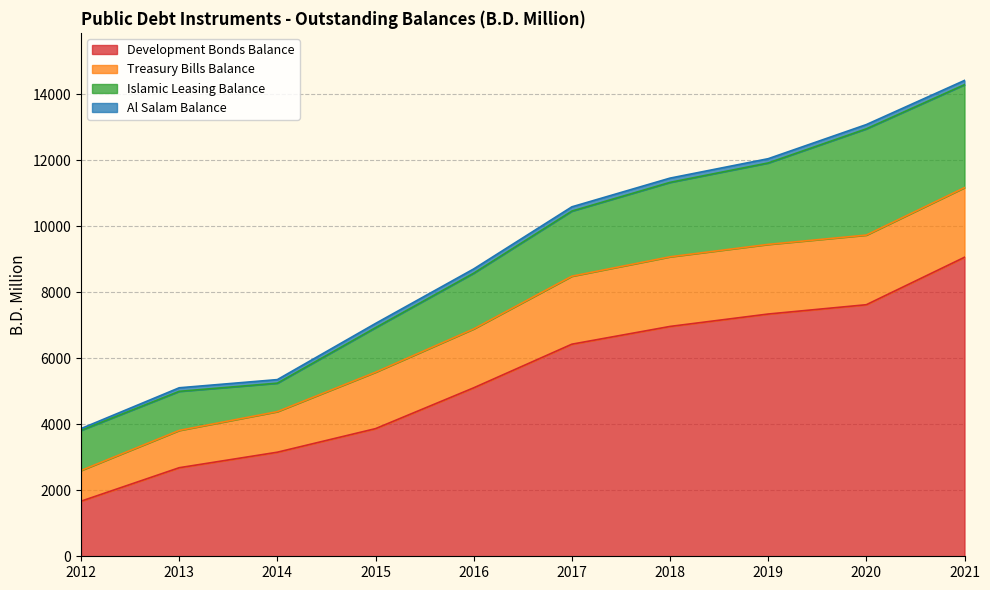

Which series changed the most between 2014 and 2017?

Development Bonds Balance